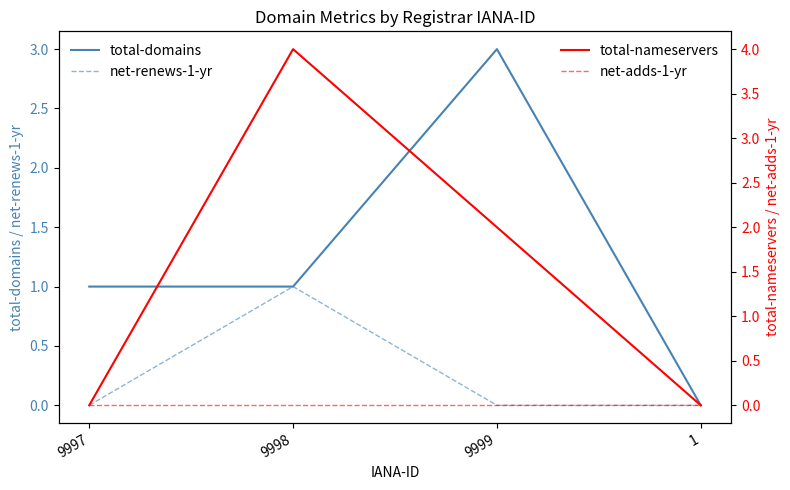

Is the value of net-renews-1-yr at 1 greater than the value of total-domains at 1?

No